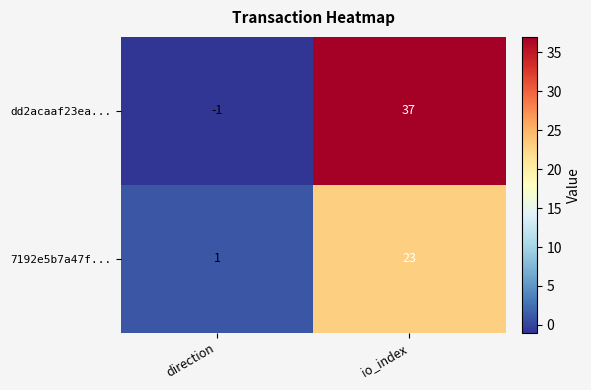

Which label corresponds to the largest value in the chart?

io_index